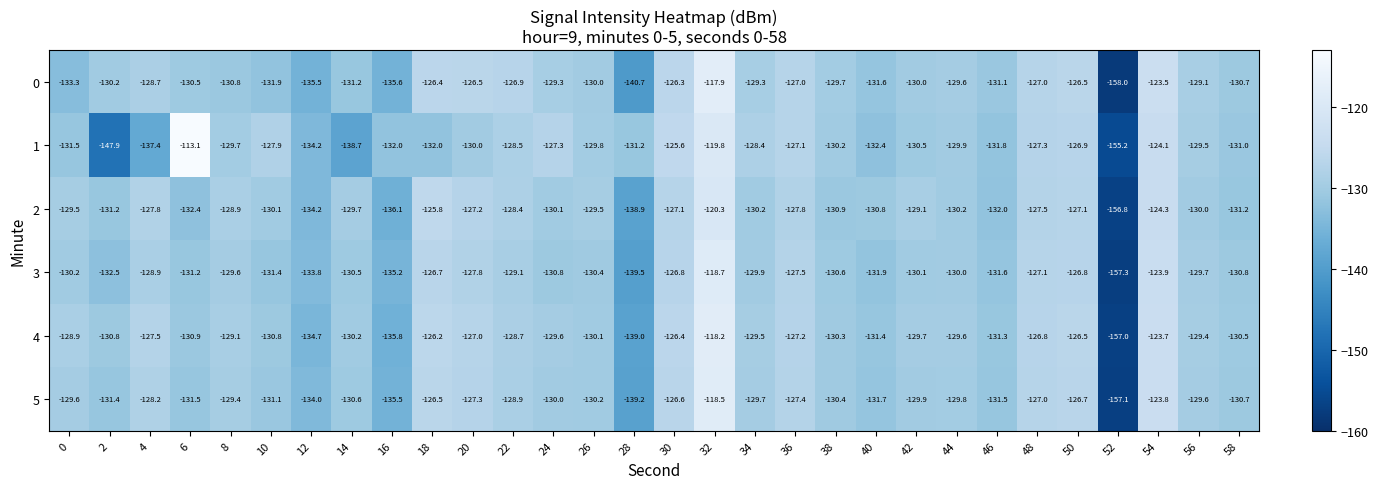

What is the sum of the 5 values at 10 and 20?

-258.4